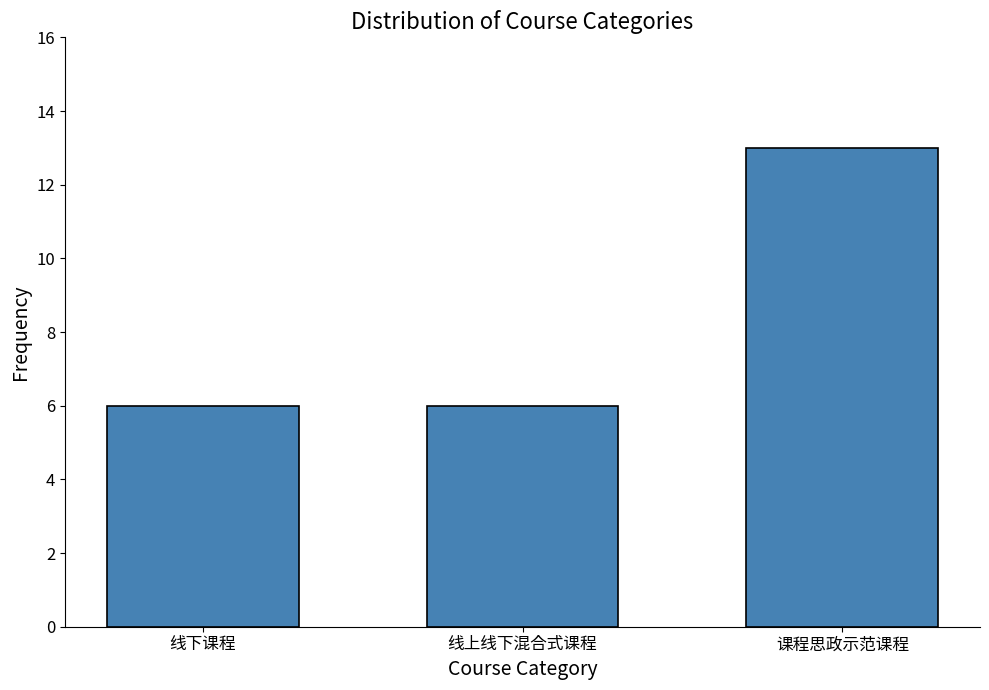

Reading left to right, list all the values displayed in this chart.

6	6	13